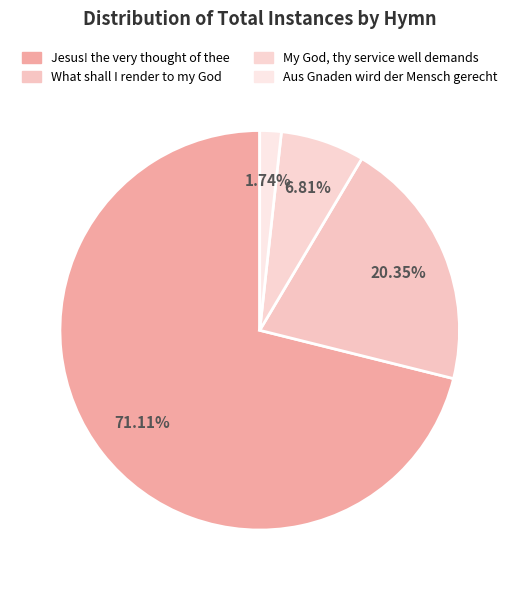

How many slices are in this pie chart?

4